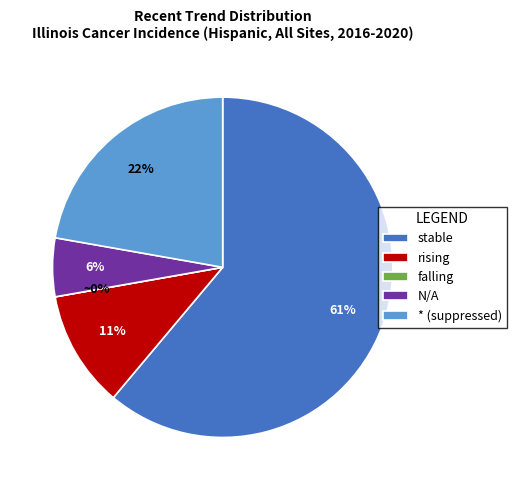

Rank the categories by value from highest to lowest.

stable, *, rising, N/A, falling